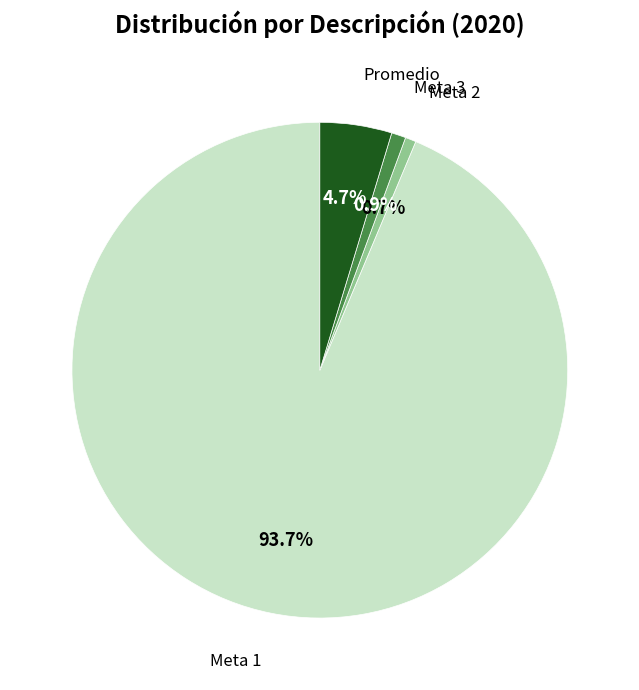

Is there a majority slice in this chart?

Yes